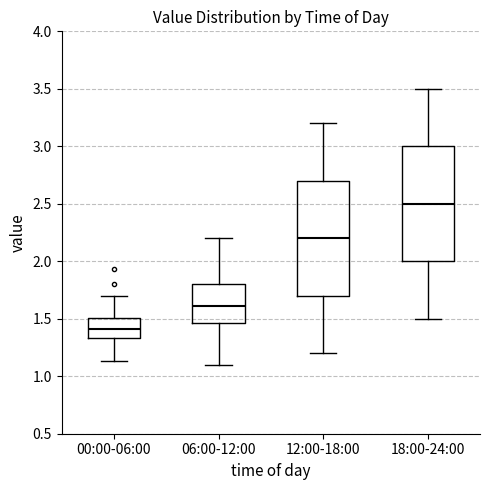

Reading left to right, read every box against the y-axis: the position of its median line, the range the box covers, and the ends of its whiskers. The values are not printed on the chart, so give them approximately, as read against the axis.

00:00-06:00: median 1.40, box 1.35 to 1.50, whiskers 1.15 to 1.70
06:00-12:00: median 1.60, box 1.45 to 1.80, whiskers 1.10 to 2.20
12:00-18:00: median 2.20, box 1.70 to 2.70, whiskers 1.20 to 3.20
18:00-24:00: median 2.50, box 2.00 to 3.00, whiskers 1.50 to 3.50